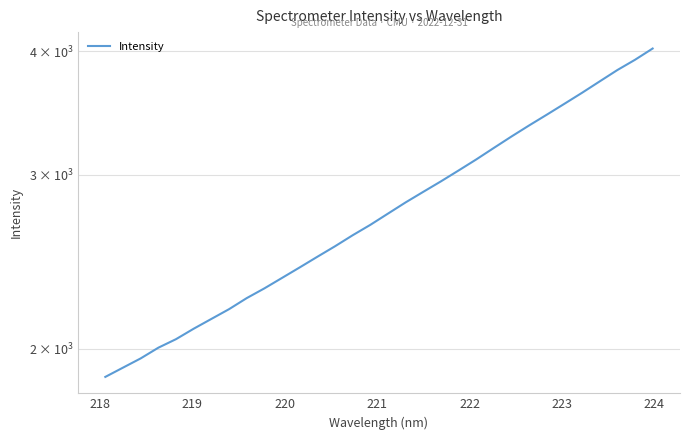

What is the difference between the maximum and second lowest values?

2112.6